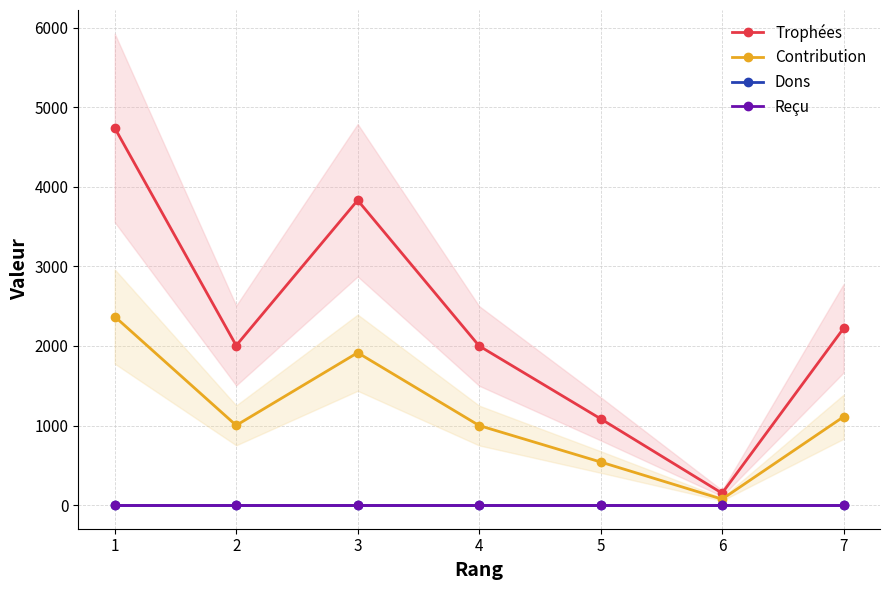

What are all the series names shown in the legend?

Trophées, Contribution, Dons, Reçu